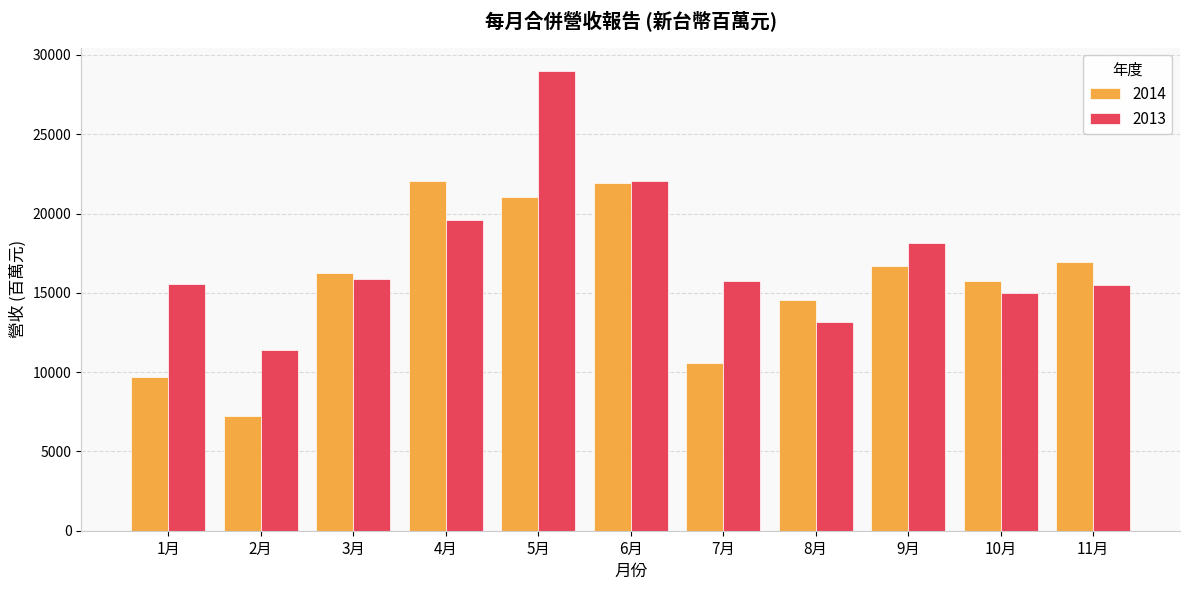

How many bars are there in each group?

2